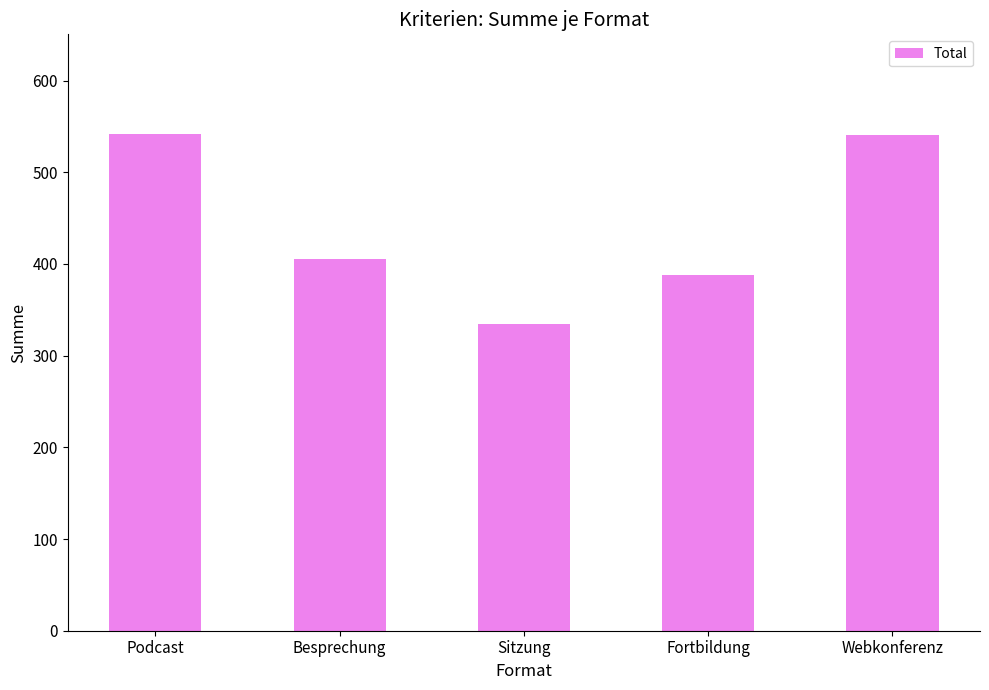

What is the sum of all values?

2211